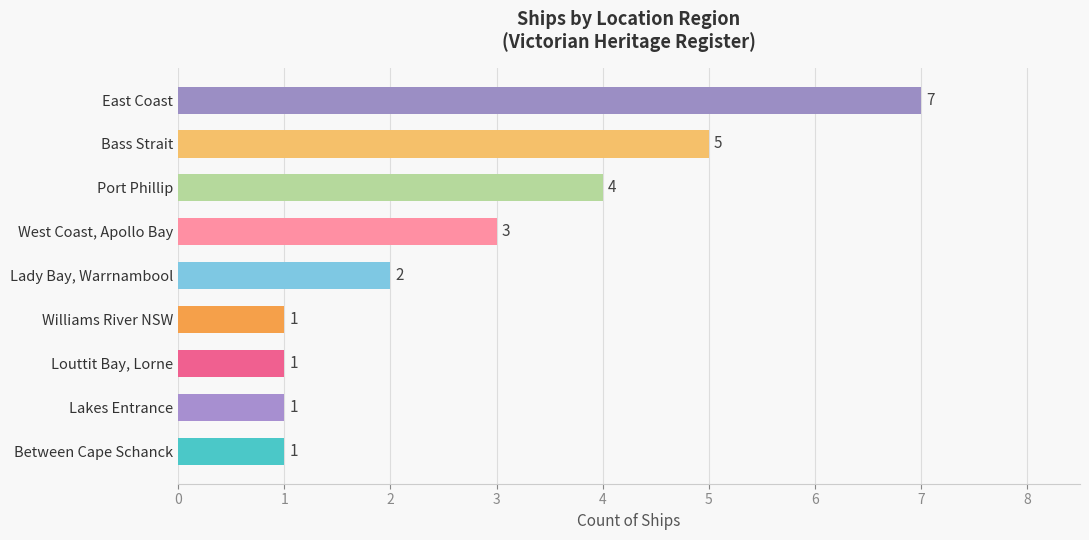

Does the chart contain any negative values?

No